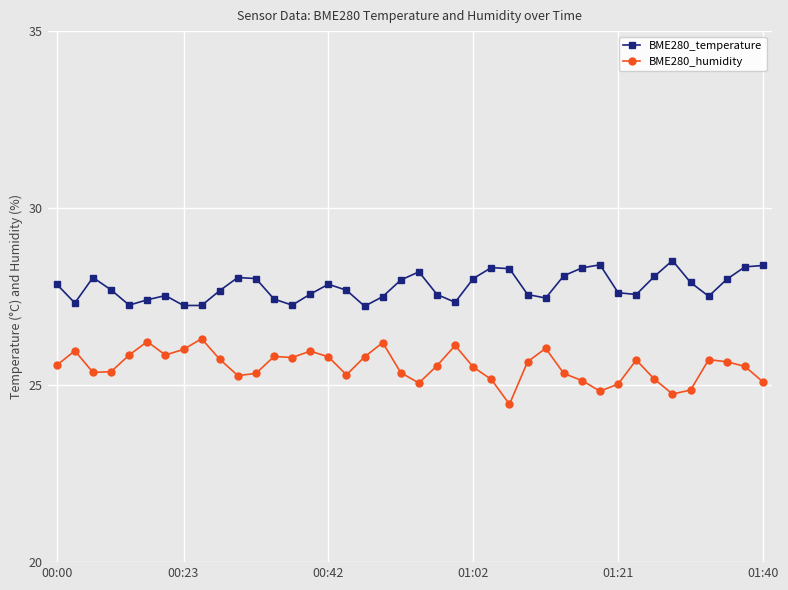

What is the difference between the maximum and second lowest values in the BME280_humidity series?

1.6